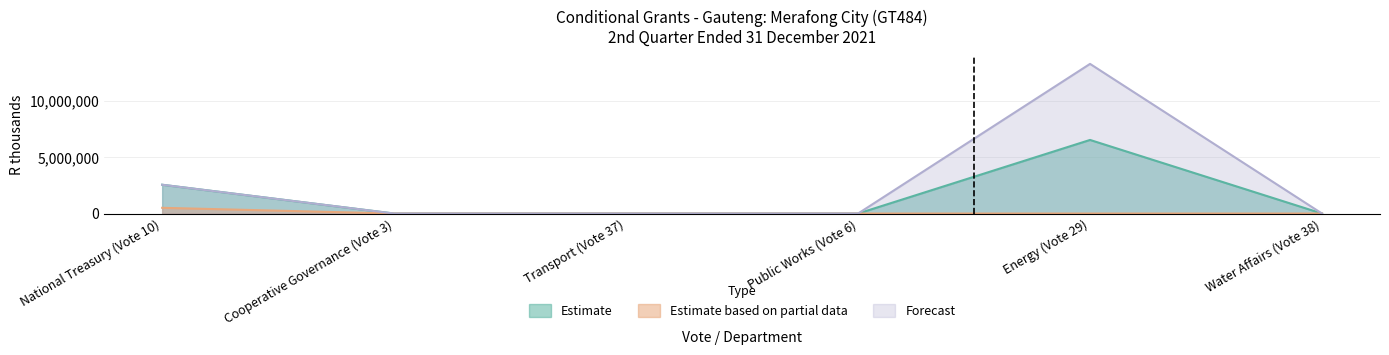

Reading left to right, extract all data points from this chart.

Total Available: National Treasury (Vote 10)=2550000	Cooperative Governance (Vote 3)=0	Transport (Vote 37)=0	Public Works (Vote 6)=0	Energy (Vote 29)=13256000	Water Affairs (Vote 38)=0
Transferred to Municipalities: National Treasury (Vote 10)=2550000	Cooperative Governance (Vote 3)=0	Transport (Vote 37)=0	Public Works (Vote 6)=0	Energy (Vote 29)=6519000	Water Affairs (Vote 38)=0
YTD Expenditure National Dept: National Treasury (Vote 10)=507000	Cooperative Governance (Vote 3)=0	Transport (Vote 37)=0	Public Works (Vote 6)=0	Energy (Vote 29)=0	Water Affairs (Vote 38)=0